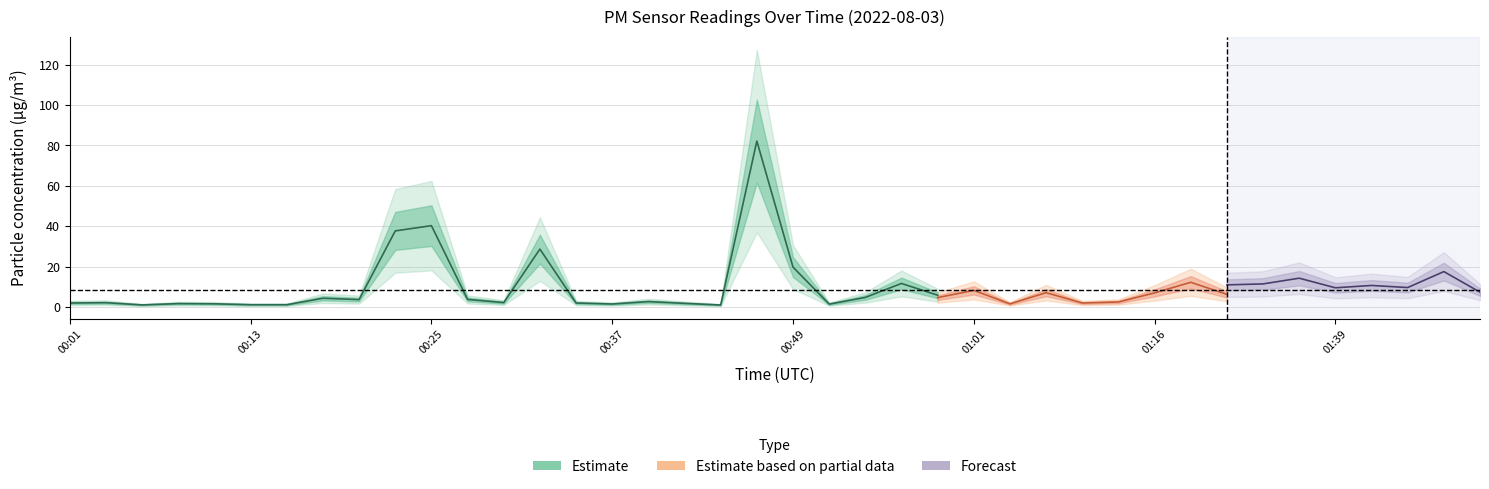

True or false: P2 and P1 cross at least once.

False